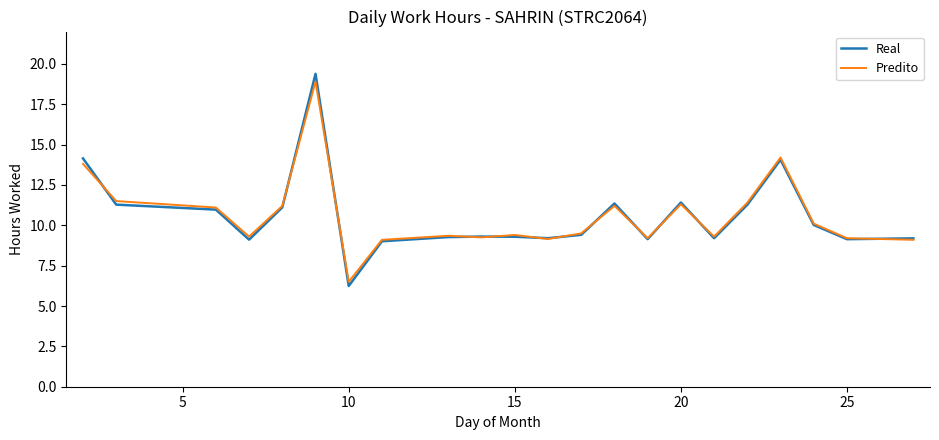

Which series has the largest range (max minus min)?

Real